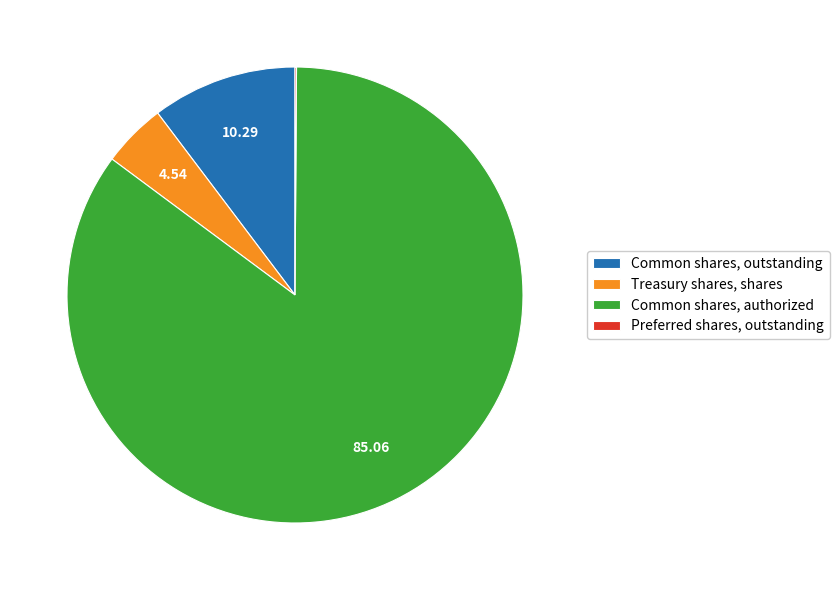

Which slice represents more than half of the pie?

Common shares, authorized